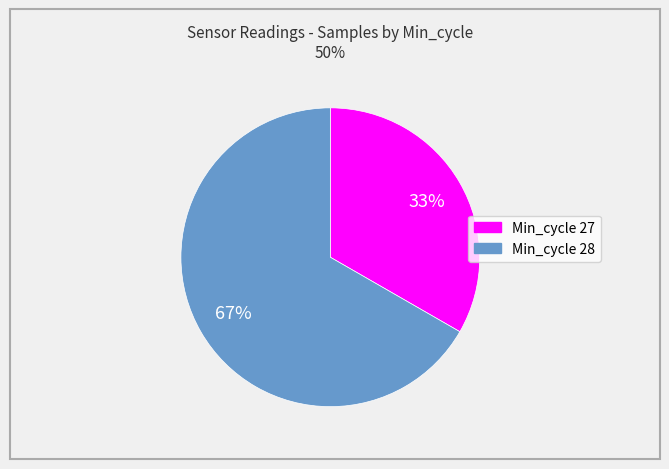

Is the sum of Min_cycle 28 and Min_cycle 27 greater than half?

Yes